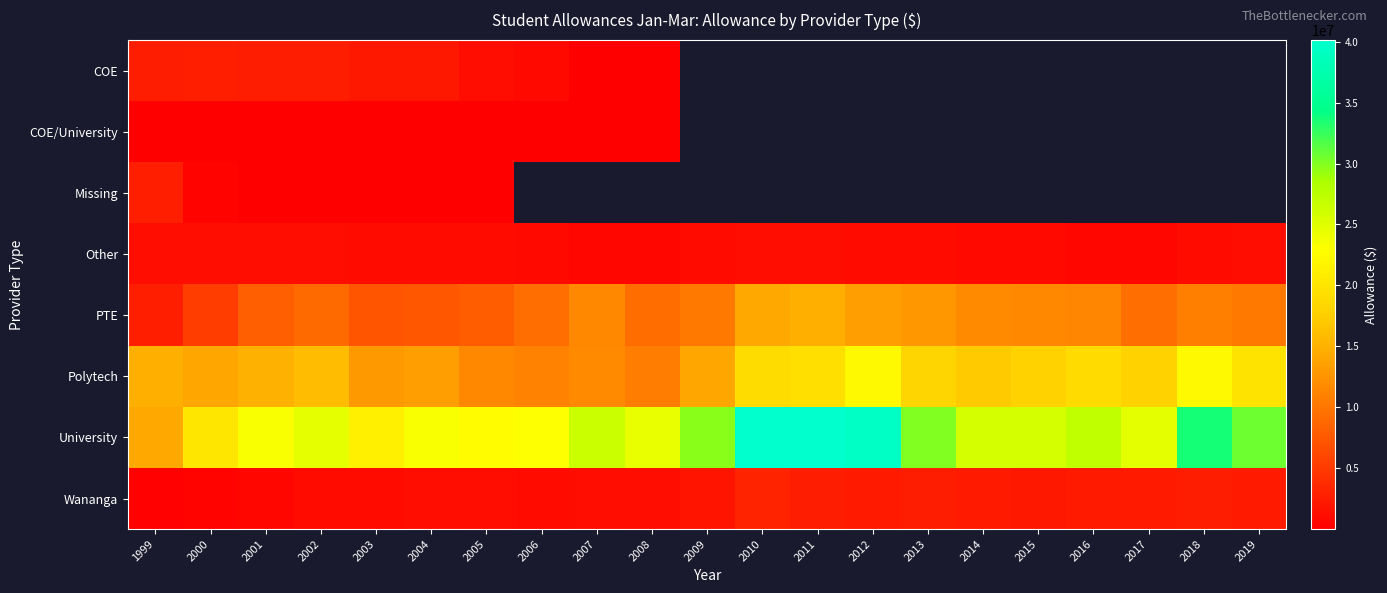

Which series has the widest spread of values?

University